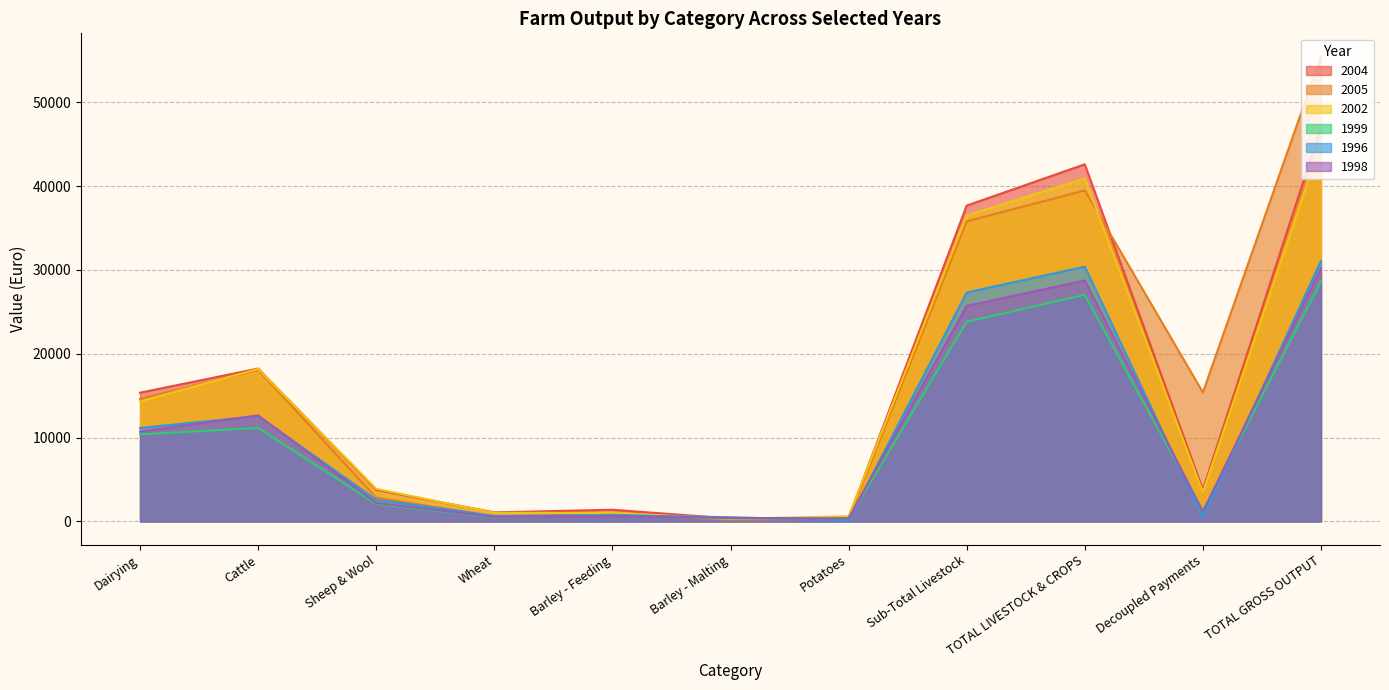

Where is the first local minimum for 1998?

Wheat